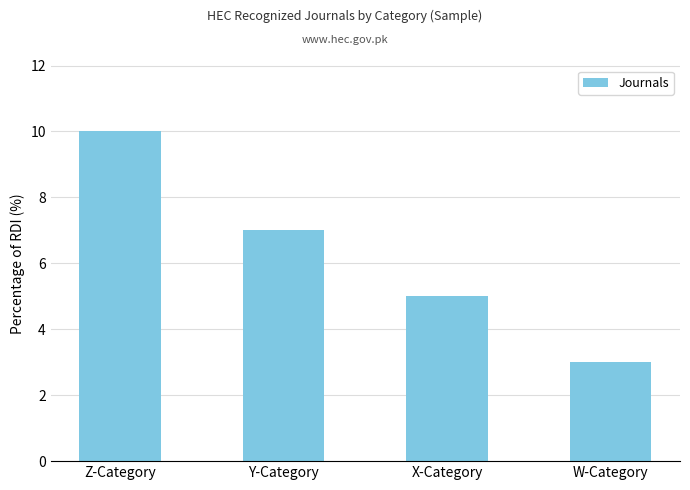

What is the smallest value displayed?

3